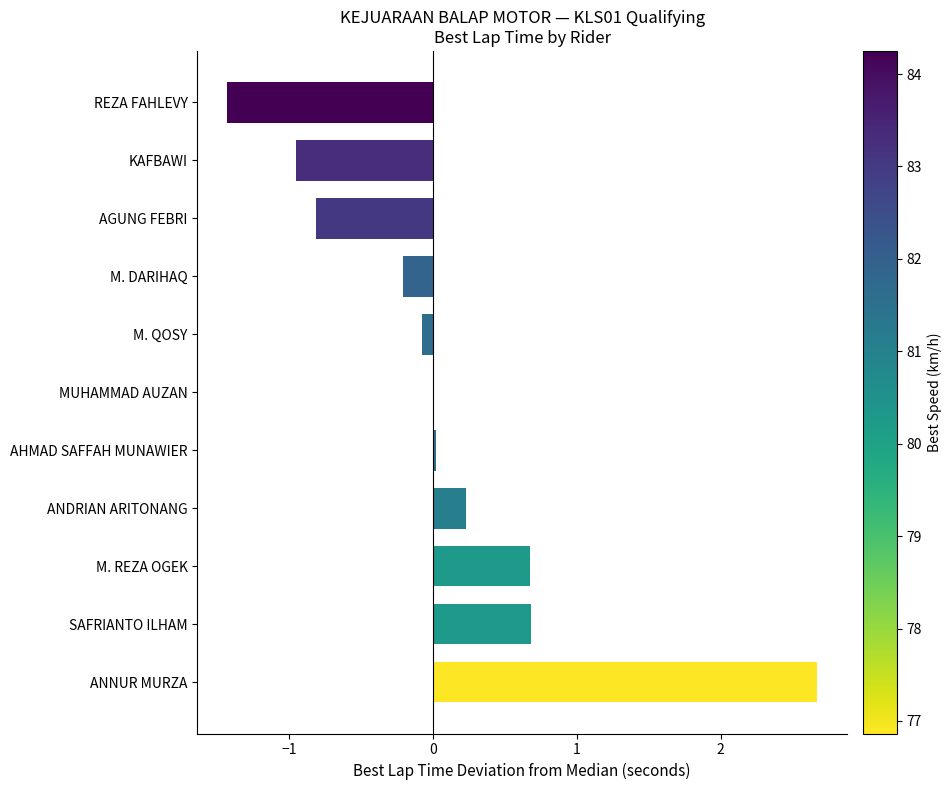

How many distinct data groups are displayed?

1